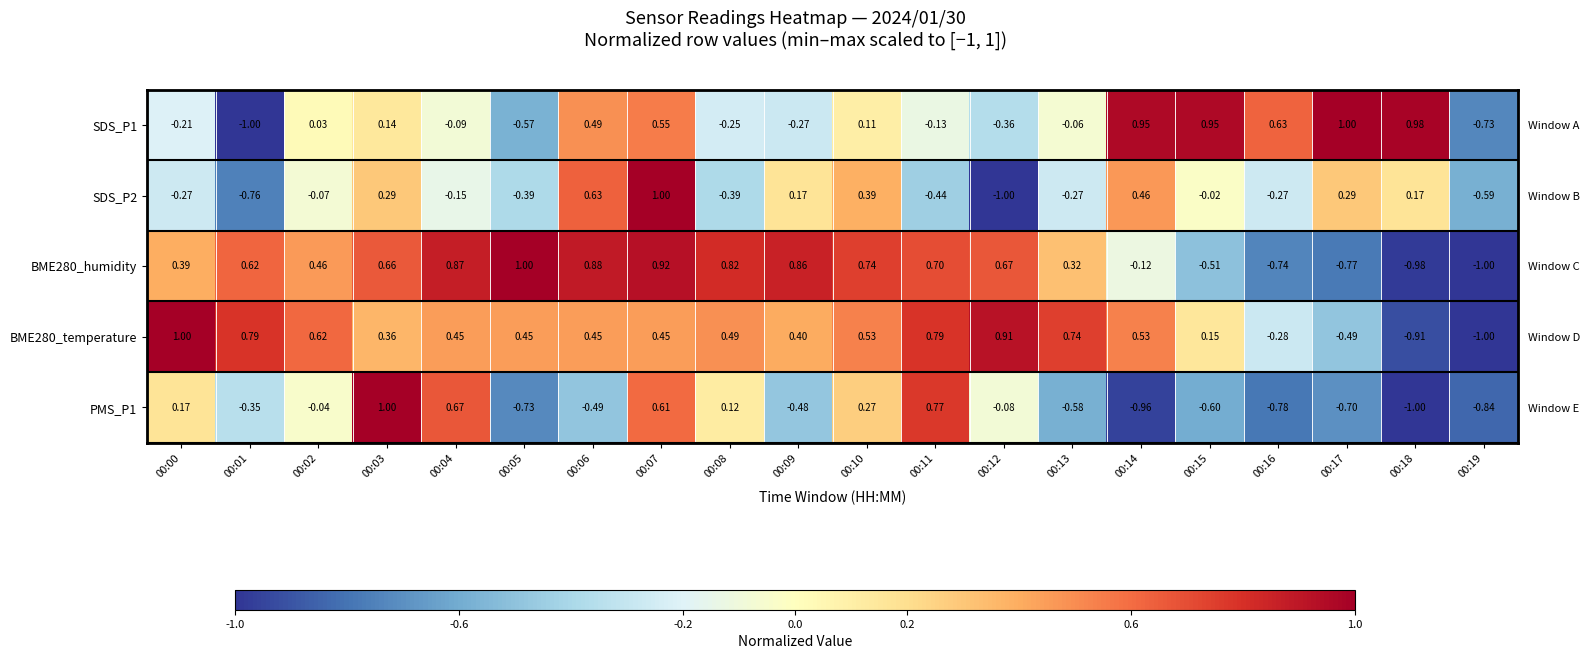

How many values in BME280_temperature are above zero?

16